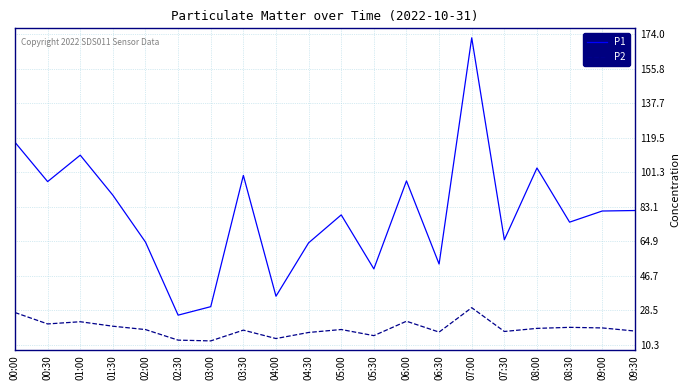

In P2, how many points are higher than both neighbors (excluding endpoints)?

6